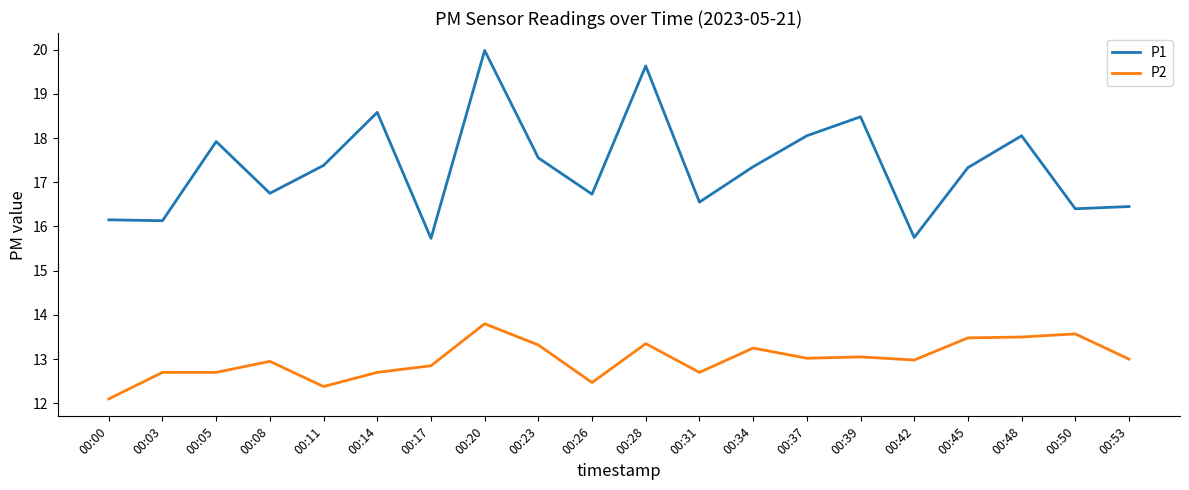

Is it true that P2 equals 19.1 at 00:23?

False